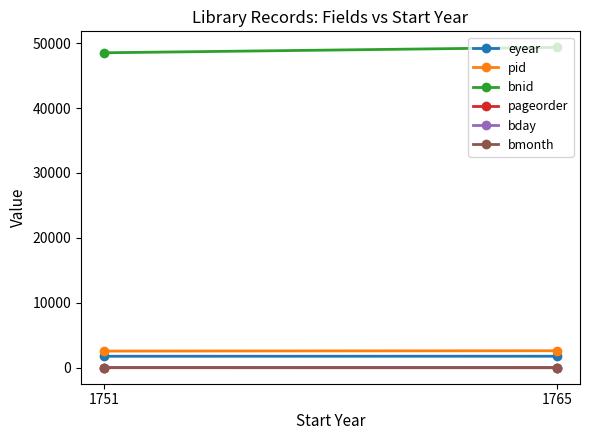

What is the total value across all series at 1751?

52887